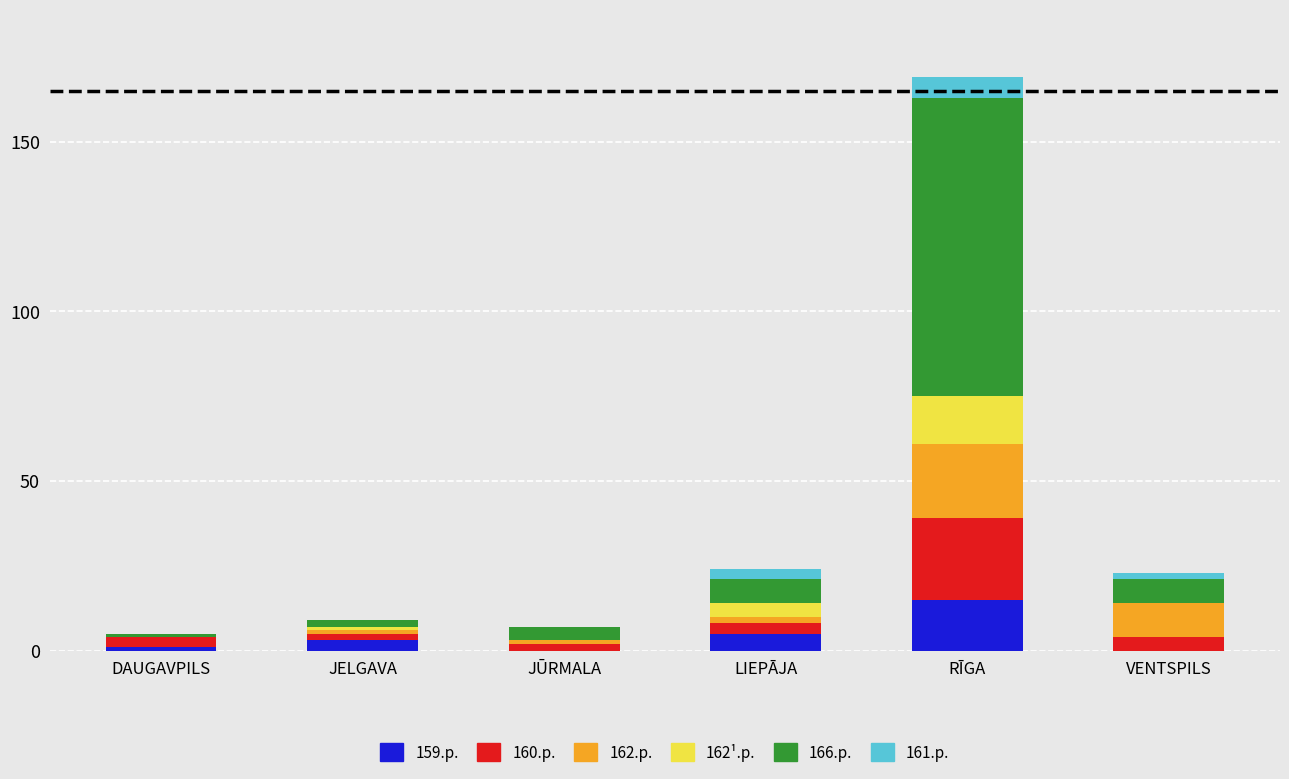

Are the bars grouped side by side (vs. stacked)?

No